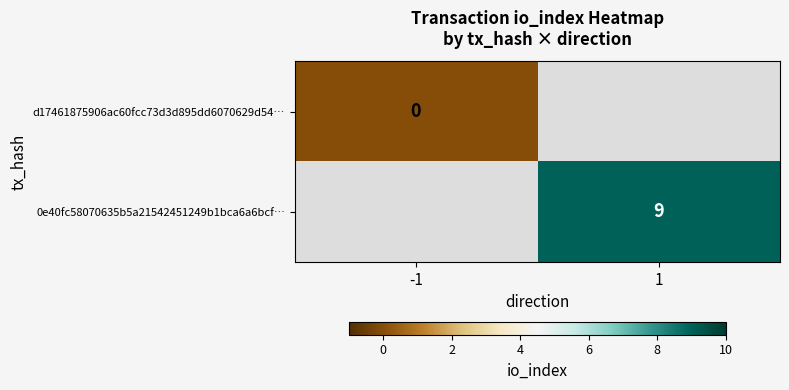

The value of 0e40fc58070635b5a21542451249b1bca6a6bcf… at 1 is 5. True or false?

False